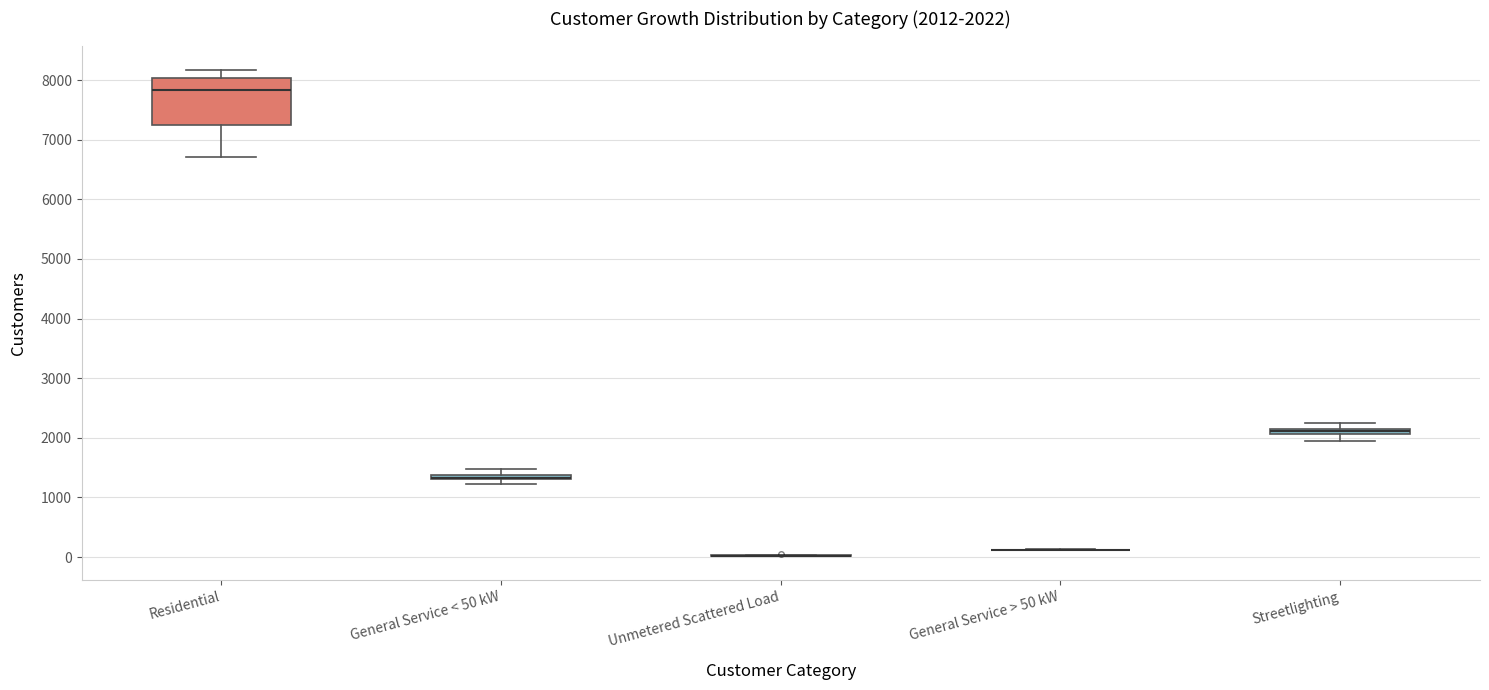

Comparing the boxes themselves (not the whiskers), which one is the tallest?

Residential